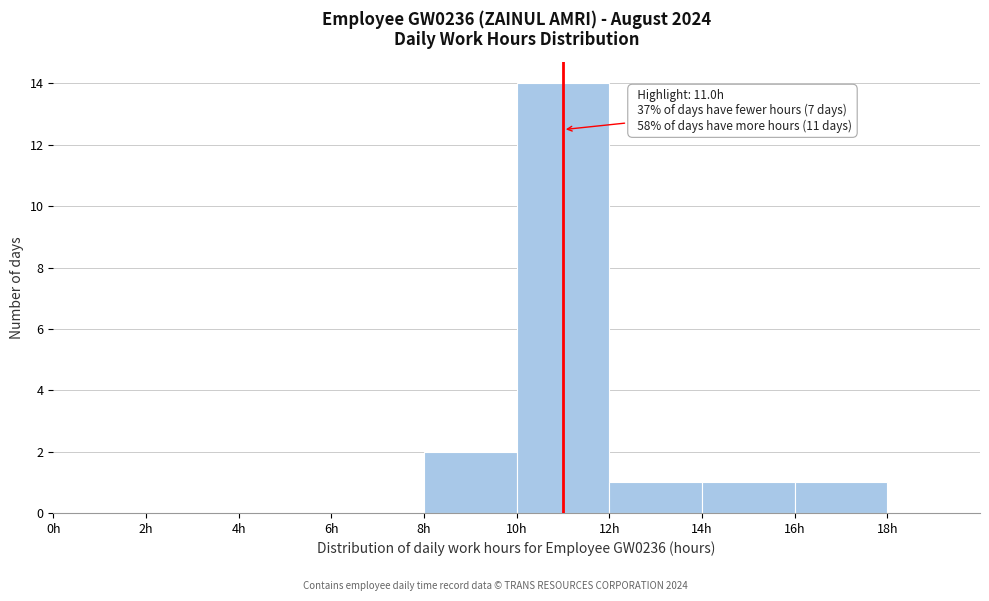

Over which range of the x-axis is the bar tallest?

10 to 12